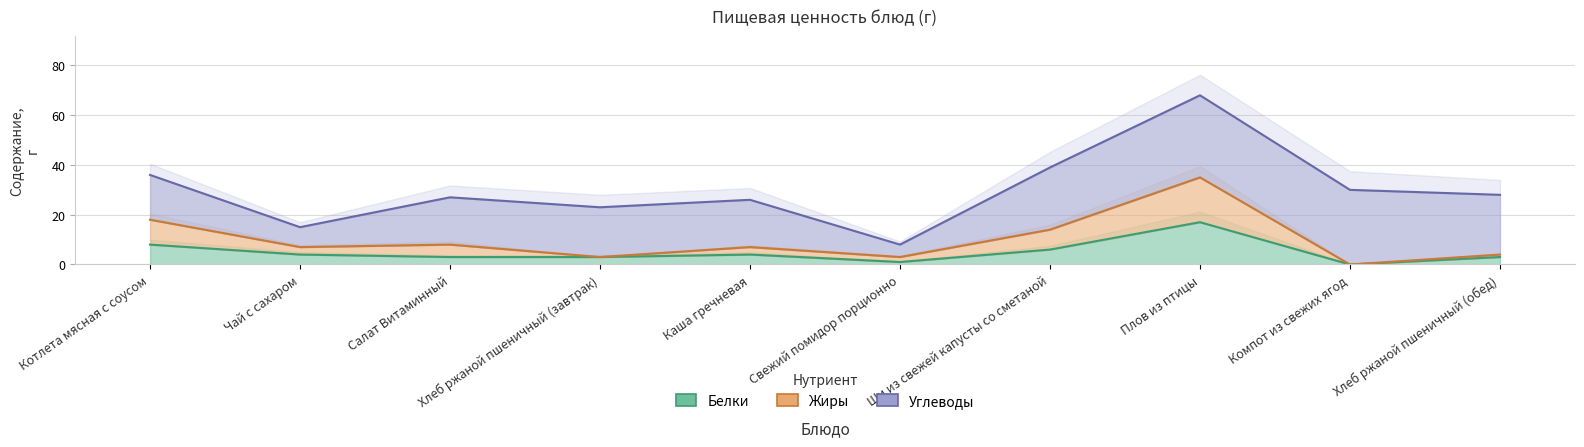

The value of Жиры at Свежий помидор порционно is 3. True or false?

True